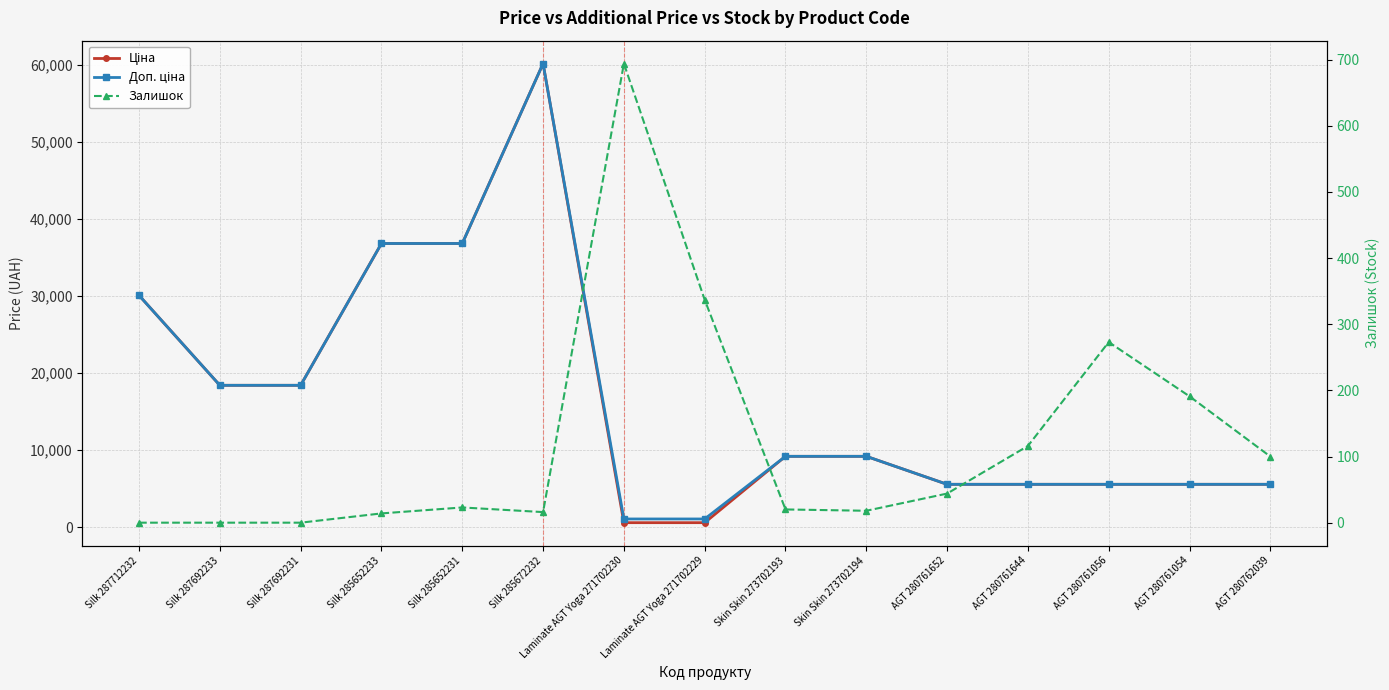

Is the value of Ціна at Silk 287692233 greater than the value of Залишок at Silk 285672232?

Yes